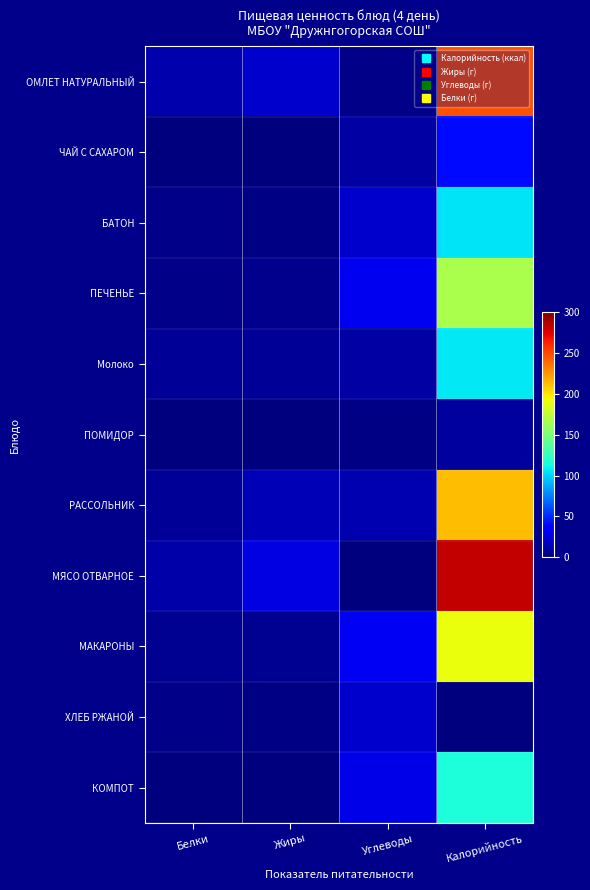

Reading left to right, transcribe all the data shown in this chart.

ОМЛЕТ НАТУРАЛЬНЫЙ: Белки=12.6	Жиры=20.7	Углеводы=2.4	Калорийность=246.1
ЧАЙ С САХАРОМ: Белки=0.2	Жиры=0.0	Углеводы=10.1	Калорийность=40.8
БАТОН: Белки=3.0	Жиры=1.2	Углеводы=20.6	Калорийность=104.8
ПЕЧЕНЬЕ: Белки=3.0	Жиры=3.9	Углеводы=29.8	Калорийность=166.8
Молоко: Белки=6.0	Жиры=6.0	Углеводы=10.0	Калорийность=106.0
ПОМИДОР: Белки=0.4	Жиры=0.1	Углеводы=1.3	Калорийность=8.4
РАССОЛЬНИК: Белки=6.5	Жиры=14.6	Углеводы=13.4	Калорийность=212.7
МЯСО ОТВАРНОЕ: Белки=11.3	Жиры=26.2	Углеводы=0.3	Калорийность=282.0
МАКАРОНЫ: Белки=5.5	Жиры=4.8	Углеводы=31.3	Калорийность=191.0
ХЛЕБ РЖАНОЙ: Белки=3.2	Жиры=1.7	Углеводы=20.4	Калорийность=0.0
КОМПОТ: Белки=0.2	Жиры=0.2	Углеводы=27.9	Калорийность=115.0